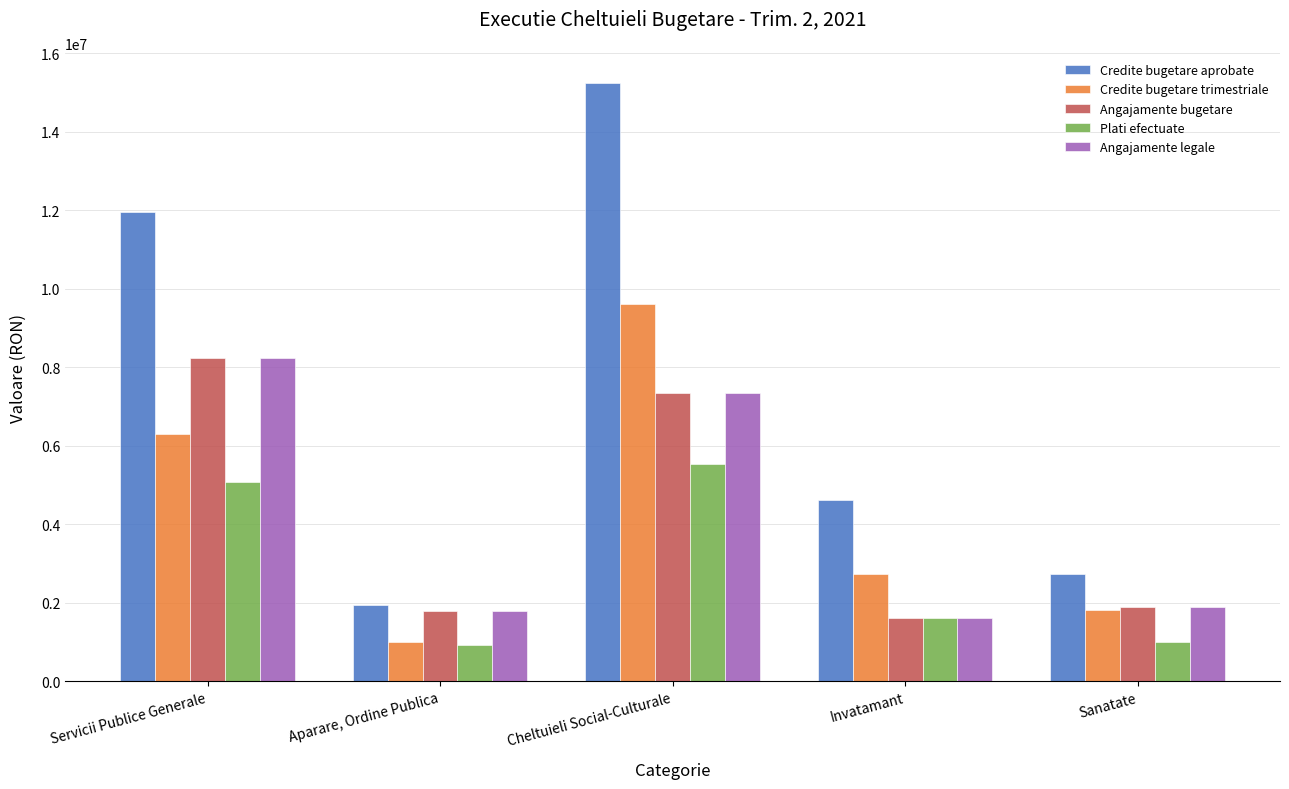

What position from the left is Invatamant?

4